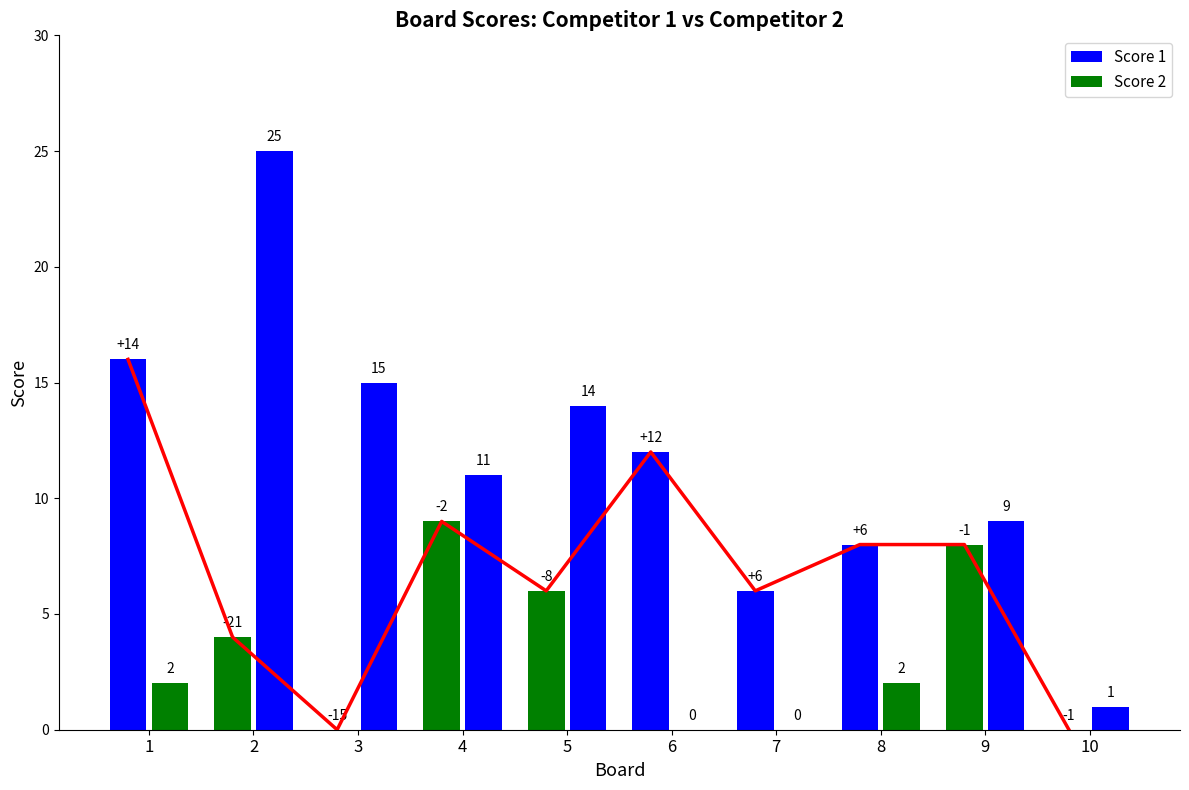

What is the value of the Score 2 bar at the 2nd from the left?

25